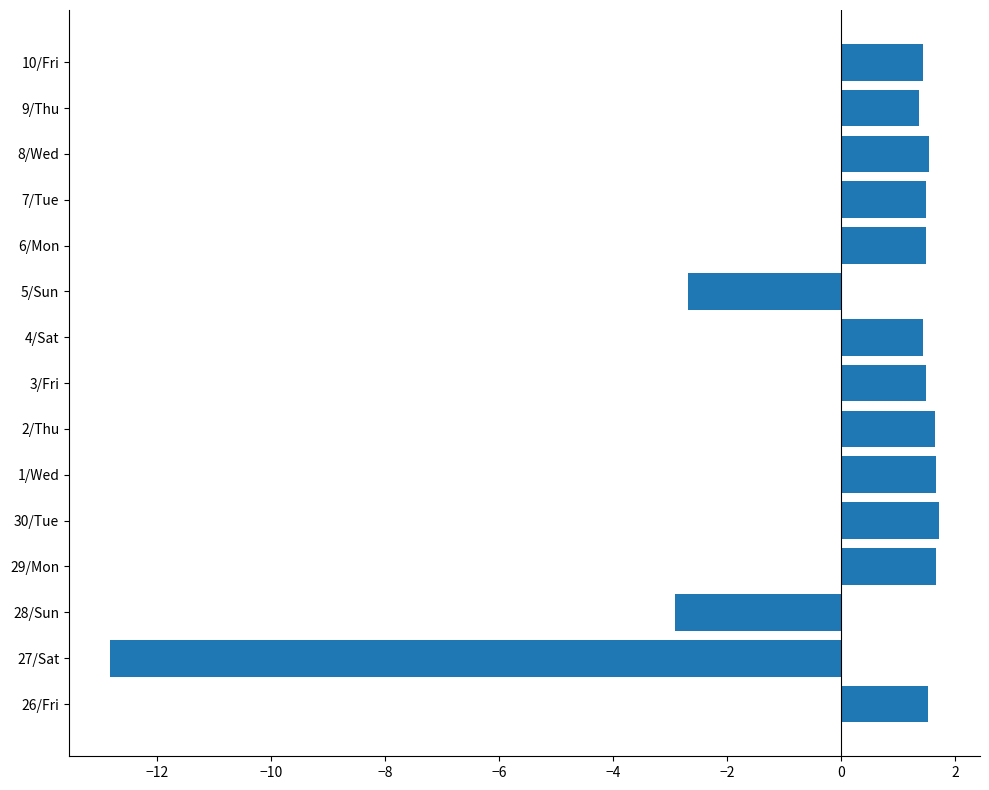

Is it true that the value at 5/Sun is -4.8?

False